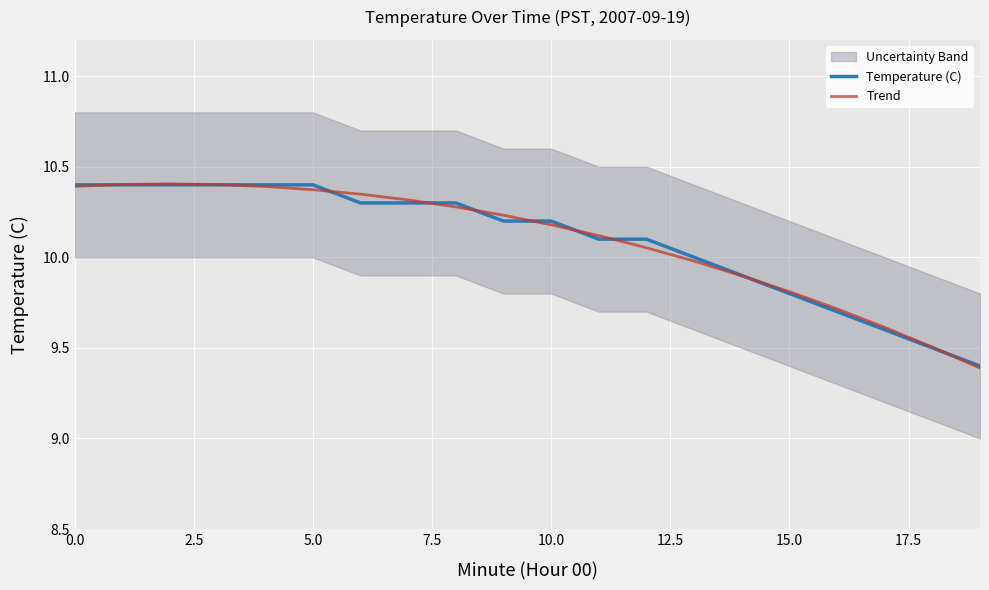

What is the total value across all series at 11?

20.2